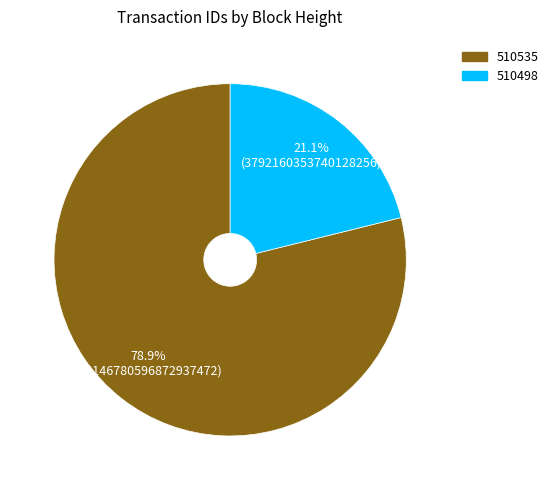

Approximately how many times larger is the value at 510498 compared to 510535?

0.3